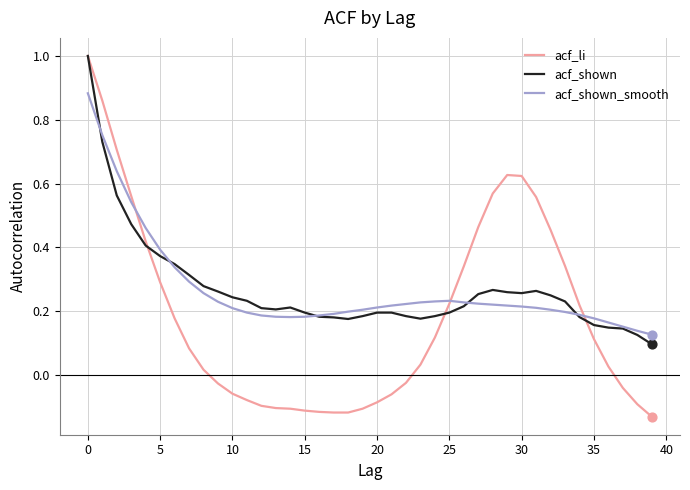

Which series has the largest range (max minus min)?

acf_li